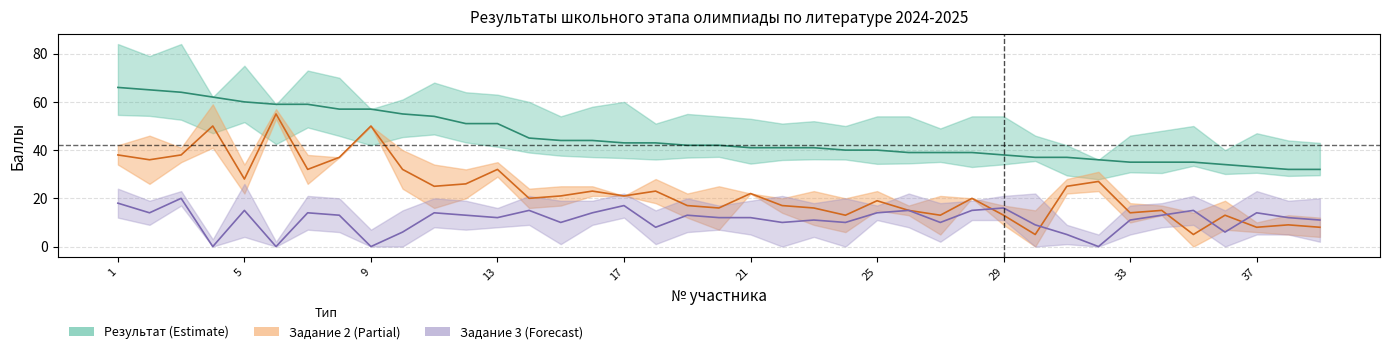

Reading right to left, transcribe all the data shown in this chart.

Результат: 32	32	33	34	35	35	35	36	37	37	38	39	39	39	40	40	41	41	41	42	42	43	43	44	44	45	51	51	54	55	57	57	59	59	60	62	64	65	66
Задание 2: 8	9	8	13	5	15	14	27	25	5	13	20	13	15	19	13	16	17	22	16	17	23	21	23	21	20	32	26	25	32	50	37	32	55	28	50	38	36	38
Задание 3: 11	12	14	6	15	13	11	0	5	9	16	15	10	15	14	10	11	10	12	12	13	8	17	14	10	15	12	13	14	6	0	13	14	0	15	0	20	14	18